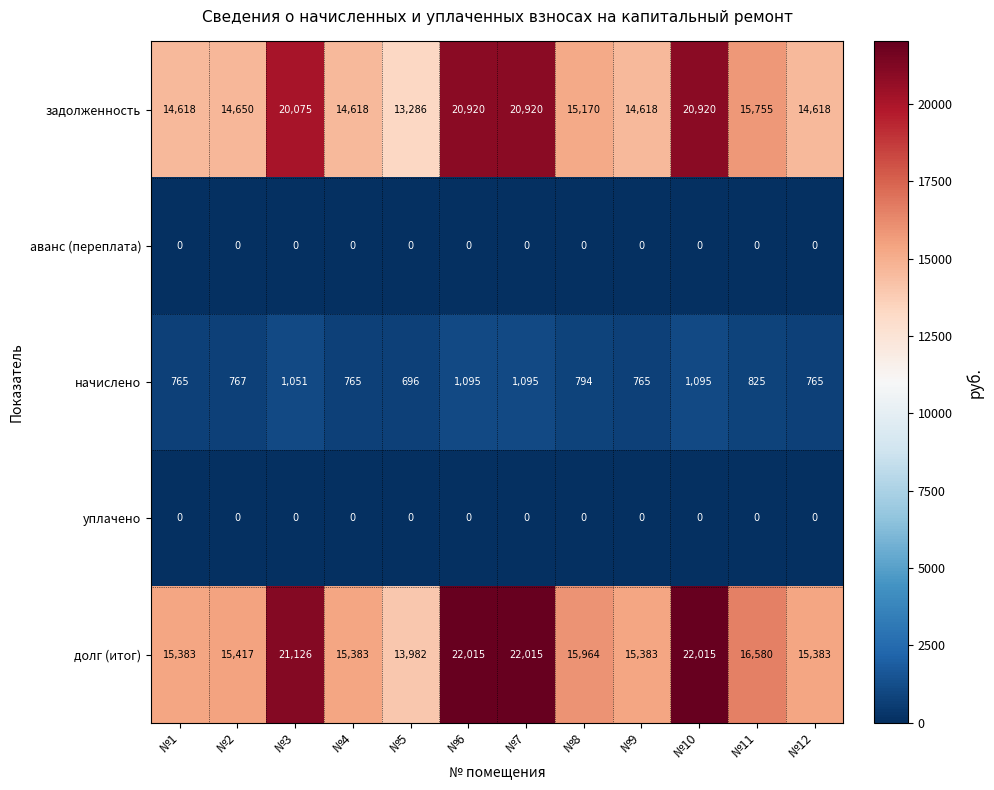

Which series has the largest range (max minus min)?

долг (итог)